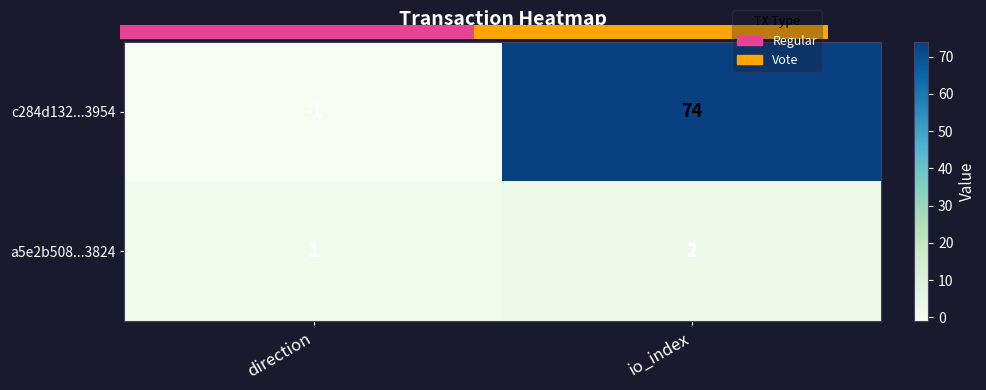

Which category has the lowest value in the c284d132...3954 series?

direction